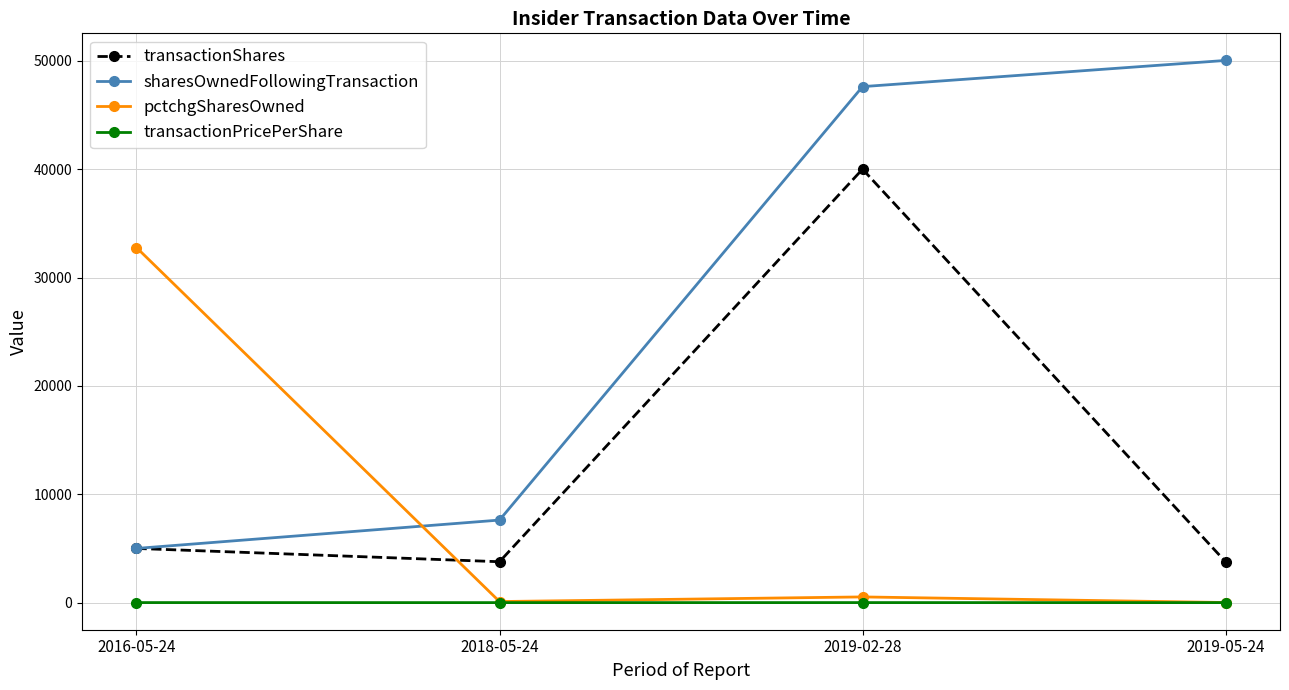

Is this an area chart (filled region under the line)?

No